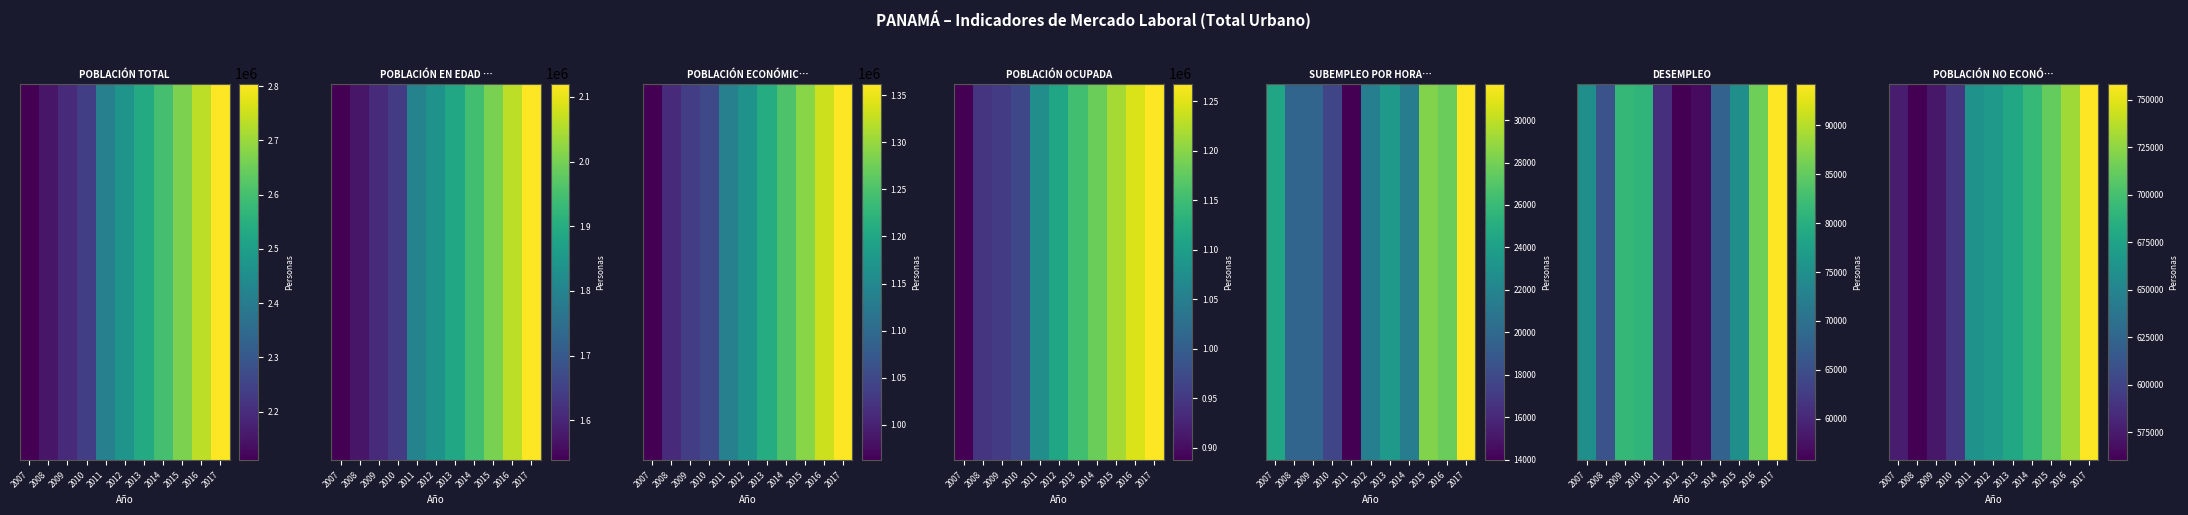

What is the minimum value shown in the chart?

560307